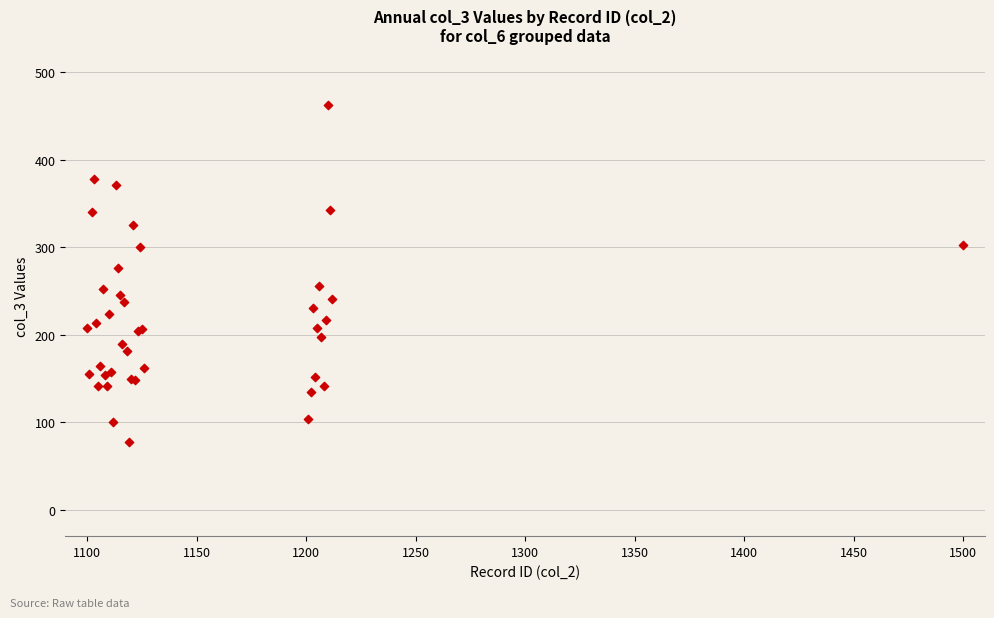

What Y value in the scatter plot is closest to 270?

276